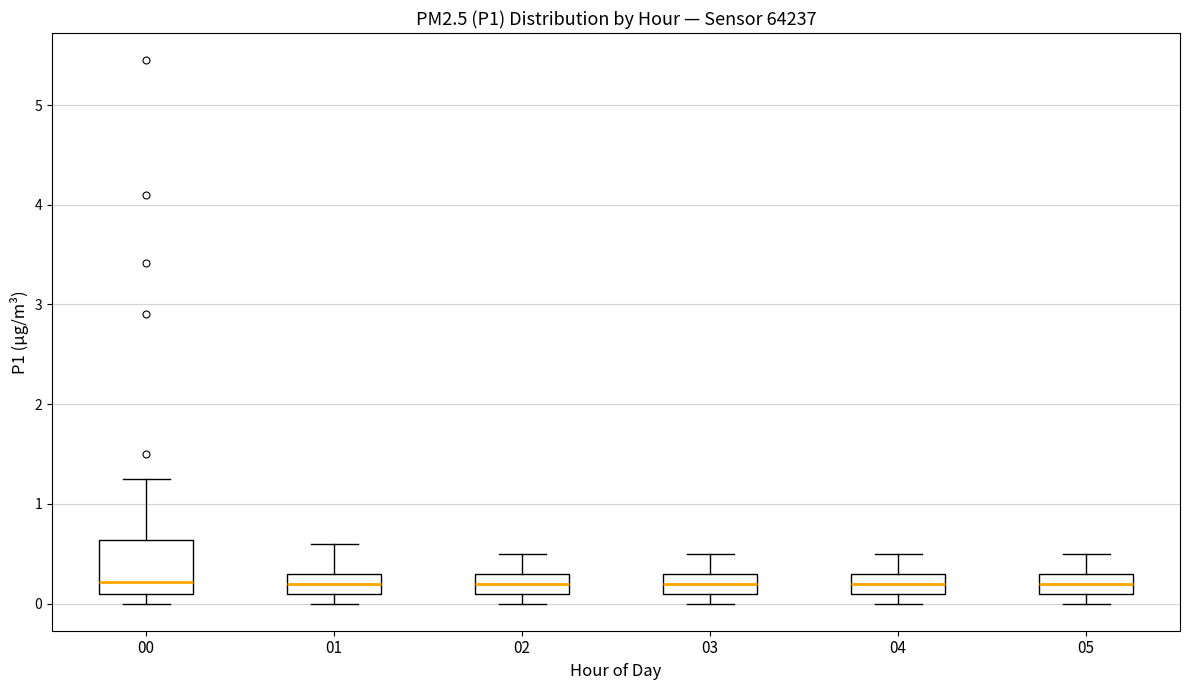

Where is the lower edge of the box at x = 00 on the y-axis? The values are not printed on the chart, so give them approximately, as read against the axis.

0.1